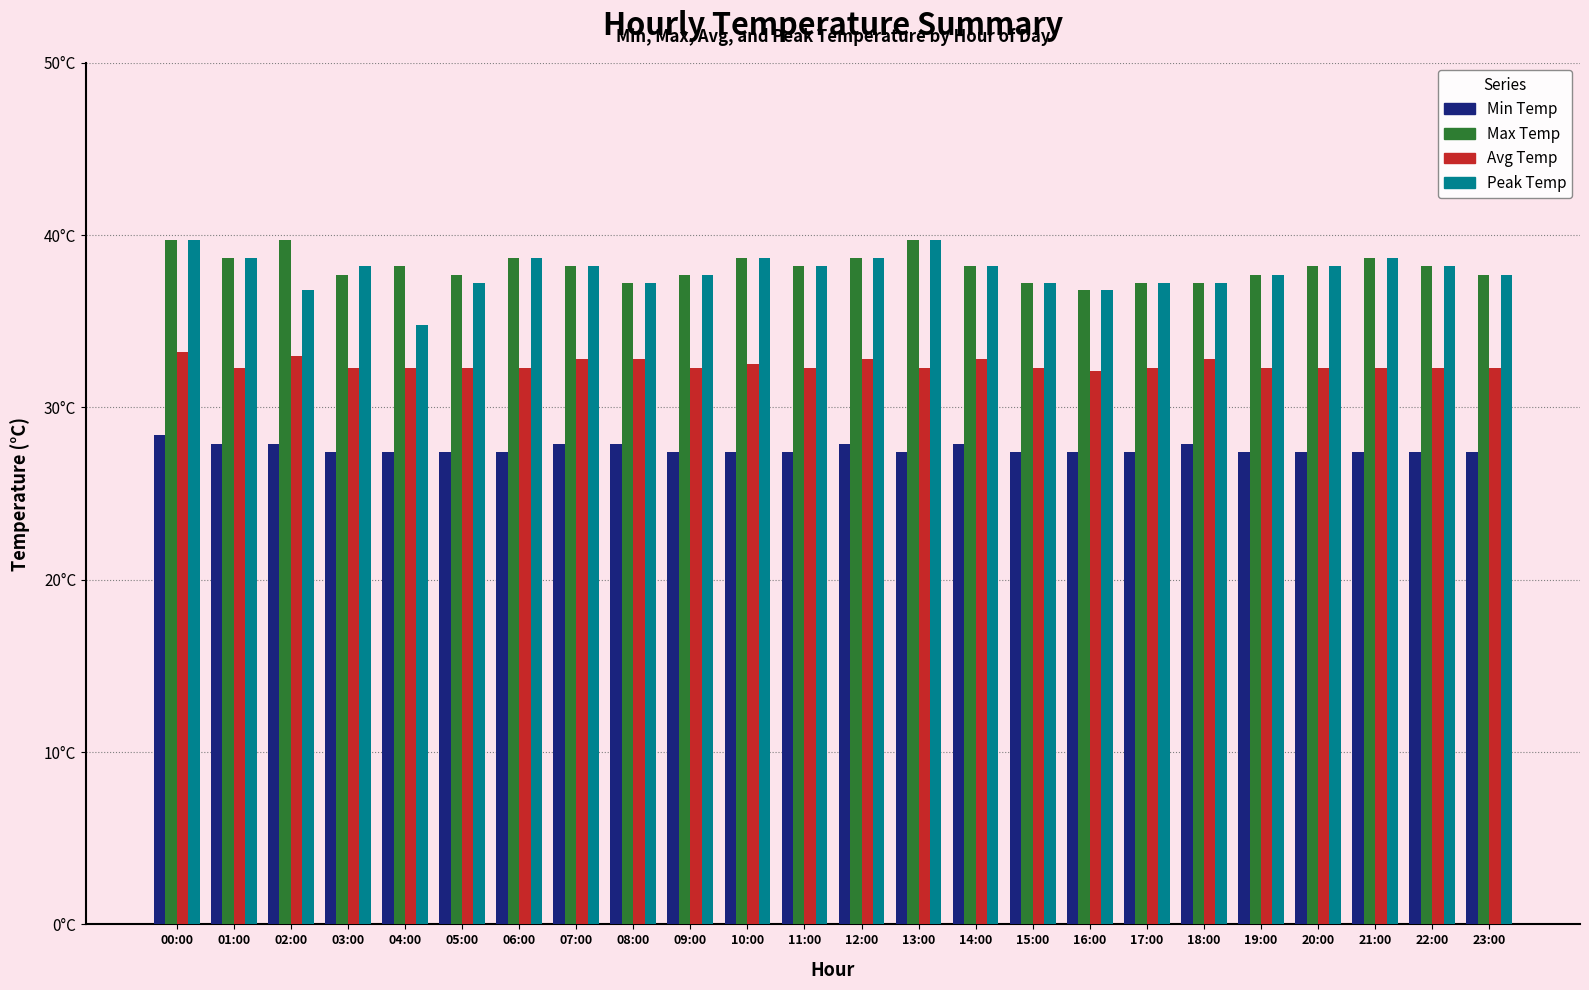

At which category is the sum across all series the highest?

00:00